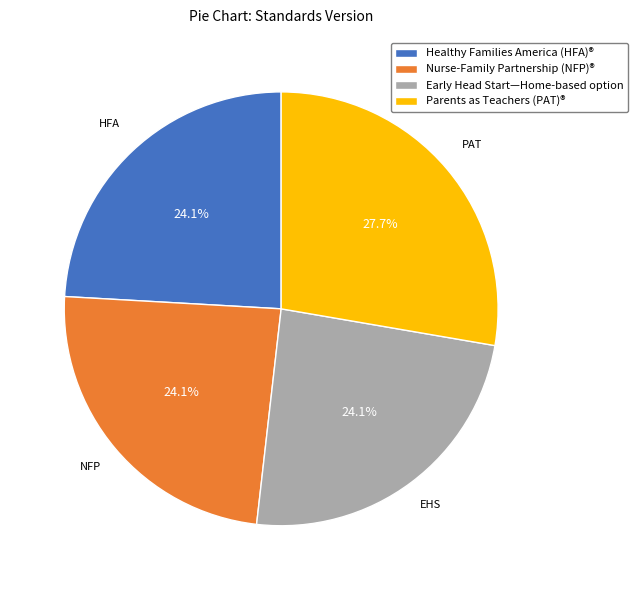

What percentage do Nurse-Family Partnership (NFP)® and Parents as Teachers (PAT)® together represent?

51.8%